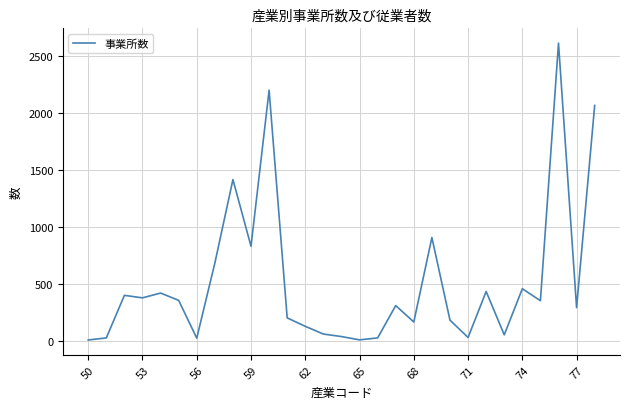

What is the maximum value shown in the chart?

2614